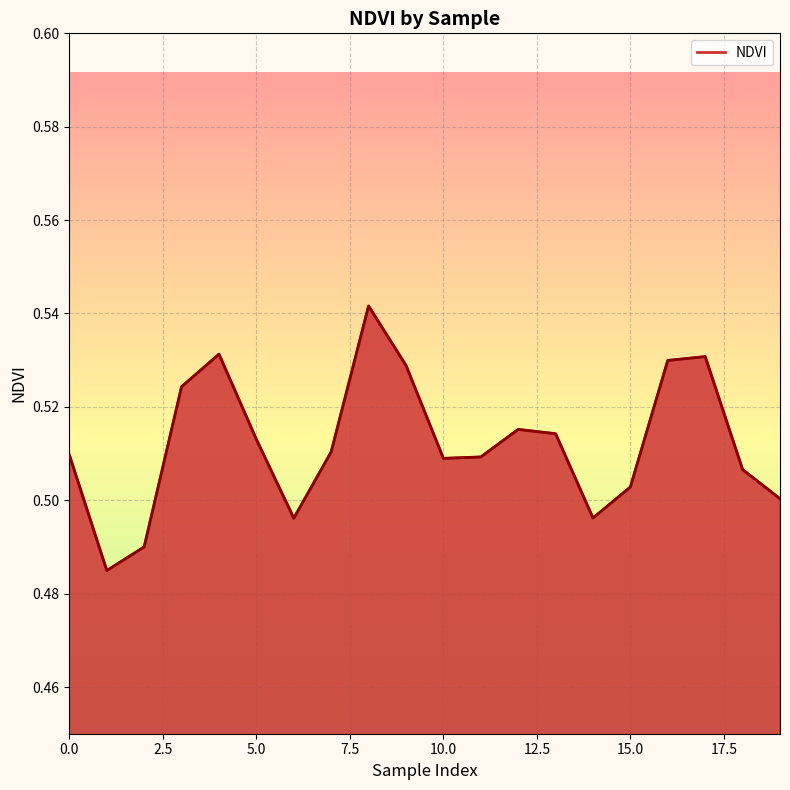

How many points are higher than both their immediate neighbors (excluding endpoints)?

4